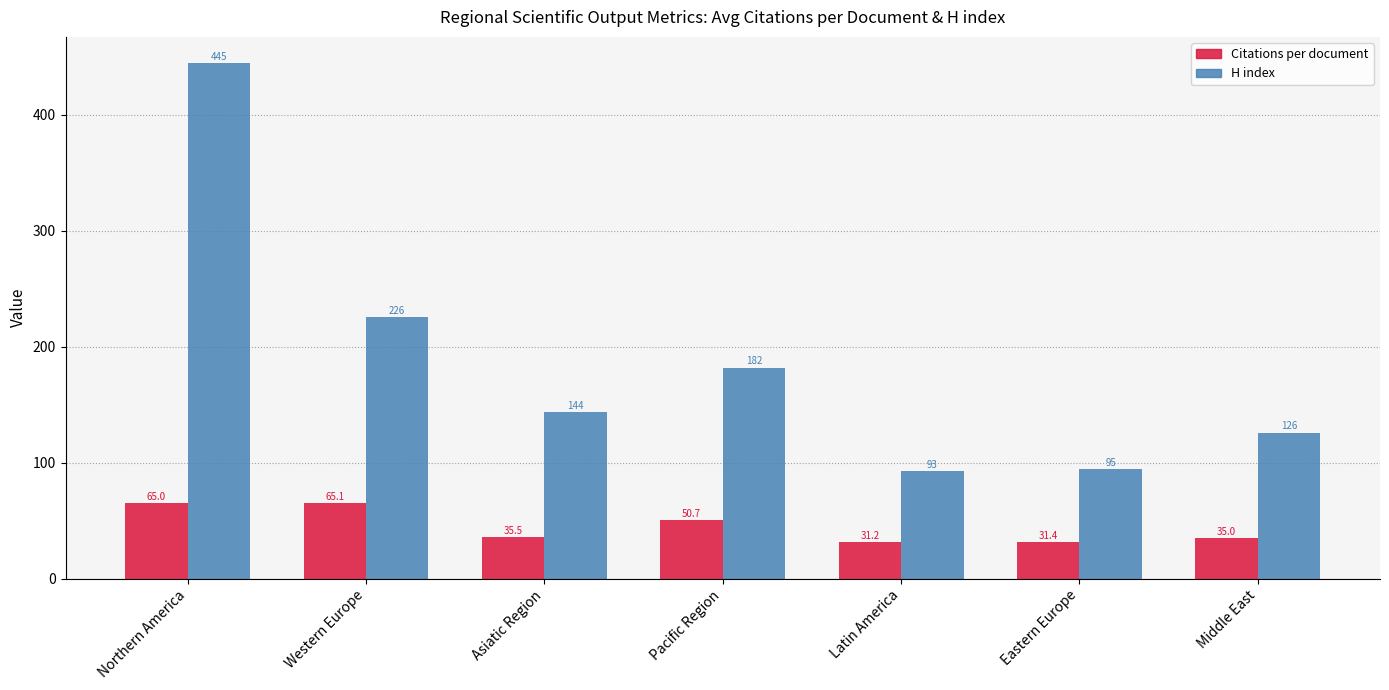

Which series has the widest spread of values?

H index